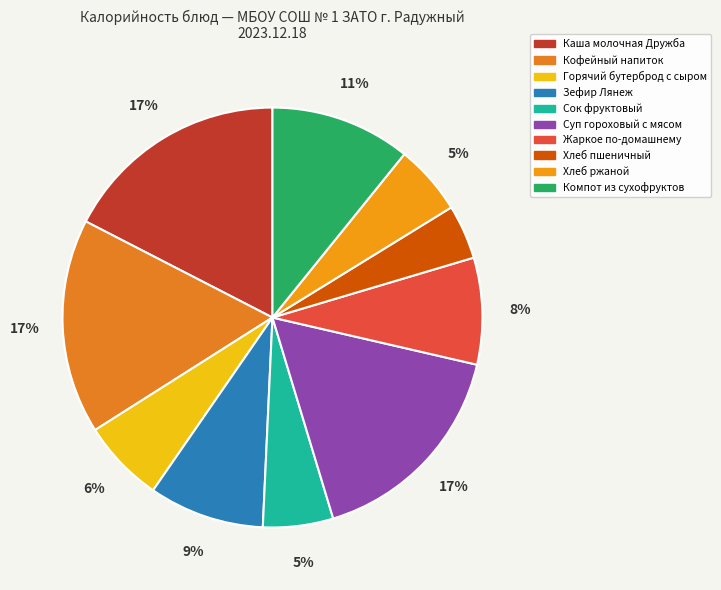

To the nearest percent, what portion does Хлеб пшеничный represent?

4%